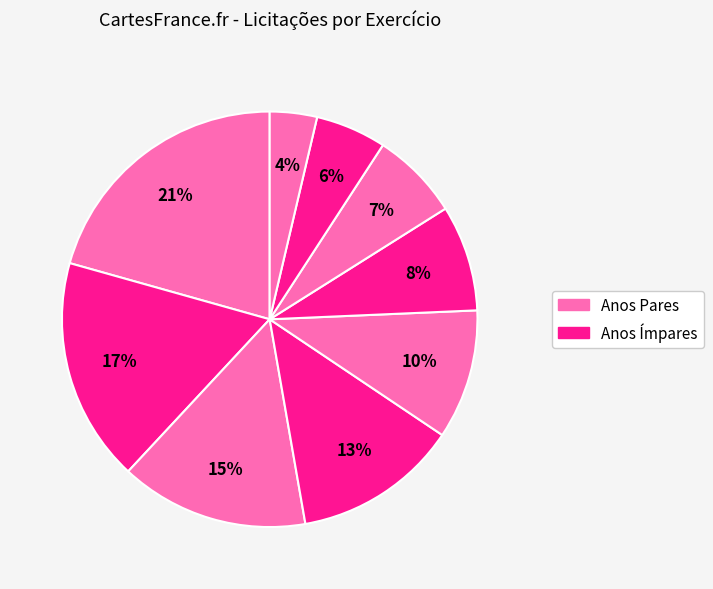

Which category has the smallest portion of the pie?

2016